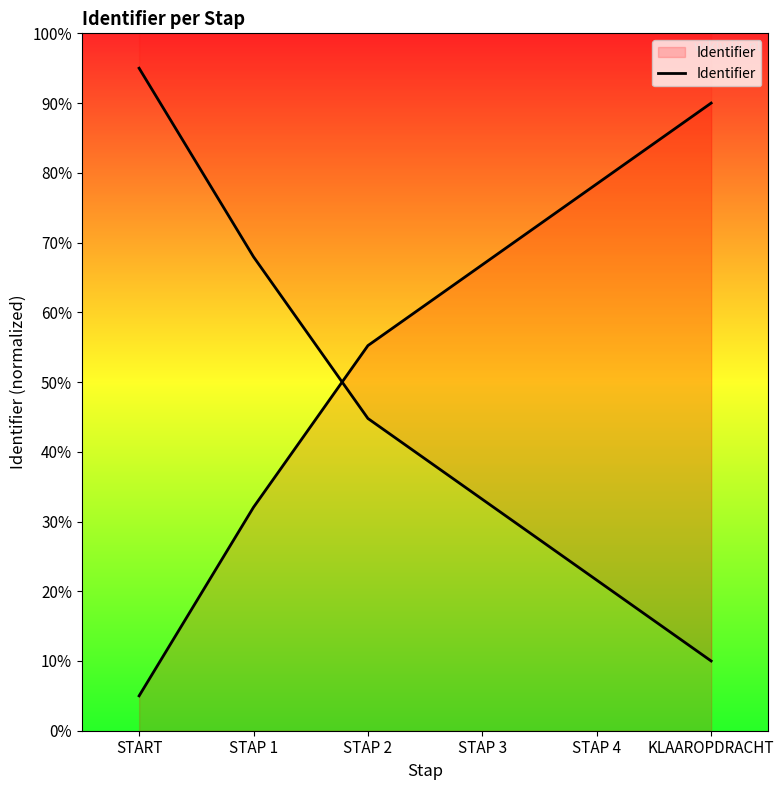

Rank the categories by value from highest to lowest.

KLAAROPDRACHT, STAP 4, STAP 3, STAP 2, STAP 1, START